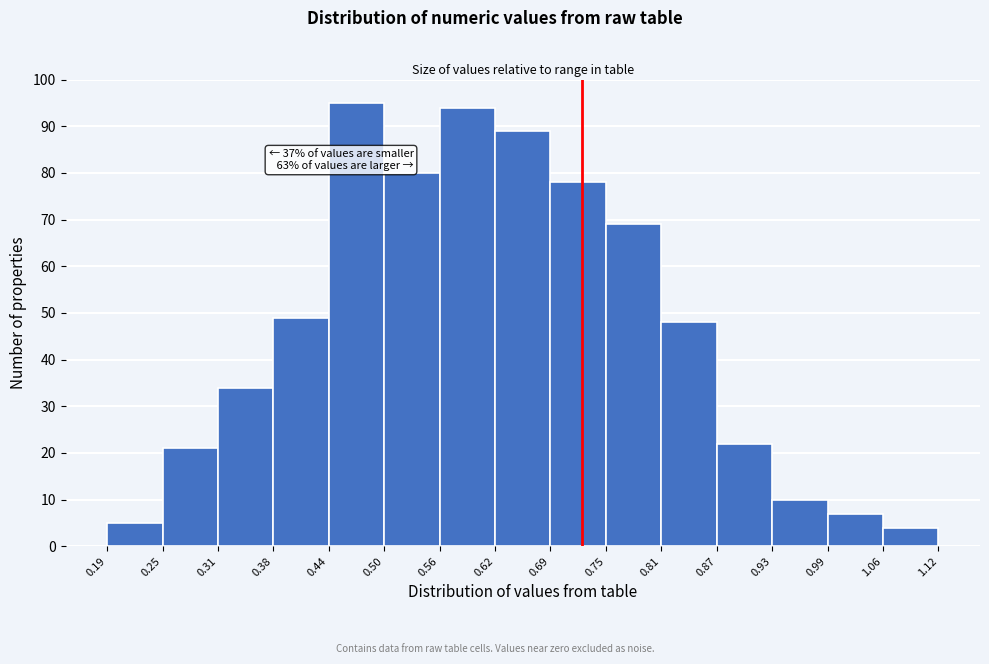

Over which range of the x-axis is the bar tallest?

0.44 to 0.50